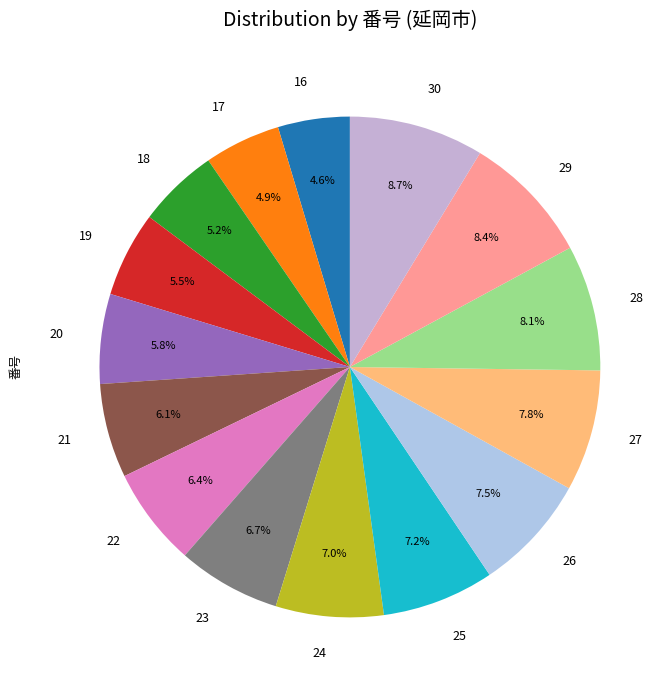

To the nearest percent, what is the difference between the 16 and 30 slice percentages?

4%